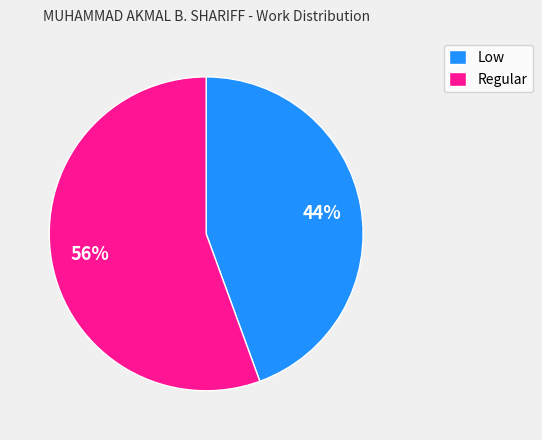

The Low slice represents 55% of the pie. True or false?

False